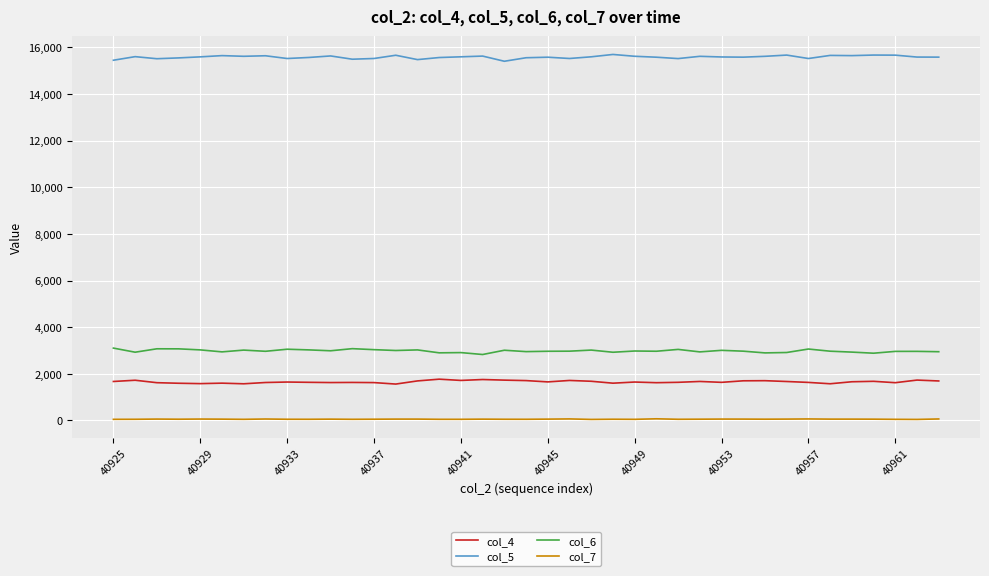

True or false: col_7 and col_5 cross at least once.

False